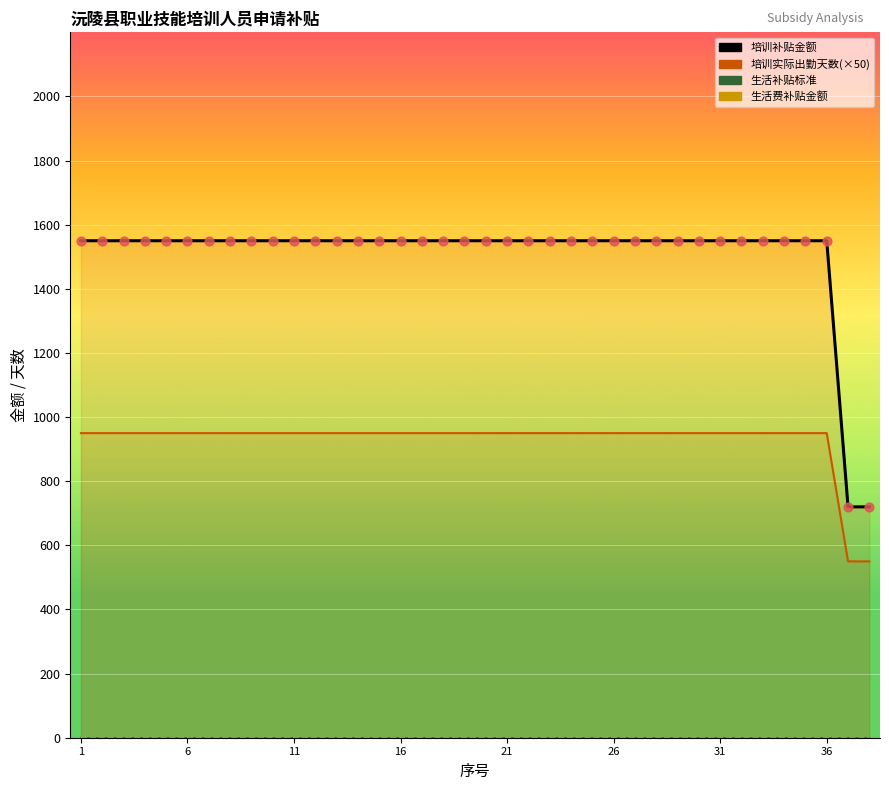

What is the total value across all series at 16?

2500